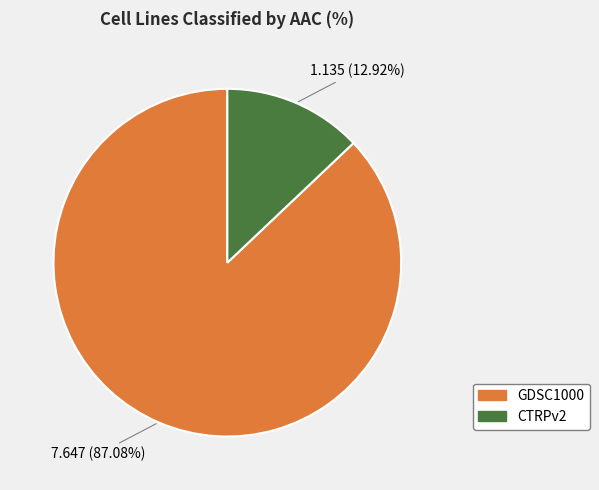

To the nearest percent, what is the average slice percentage?

50%